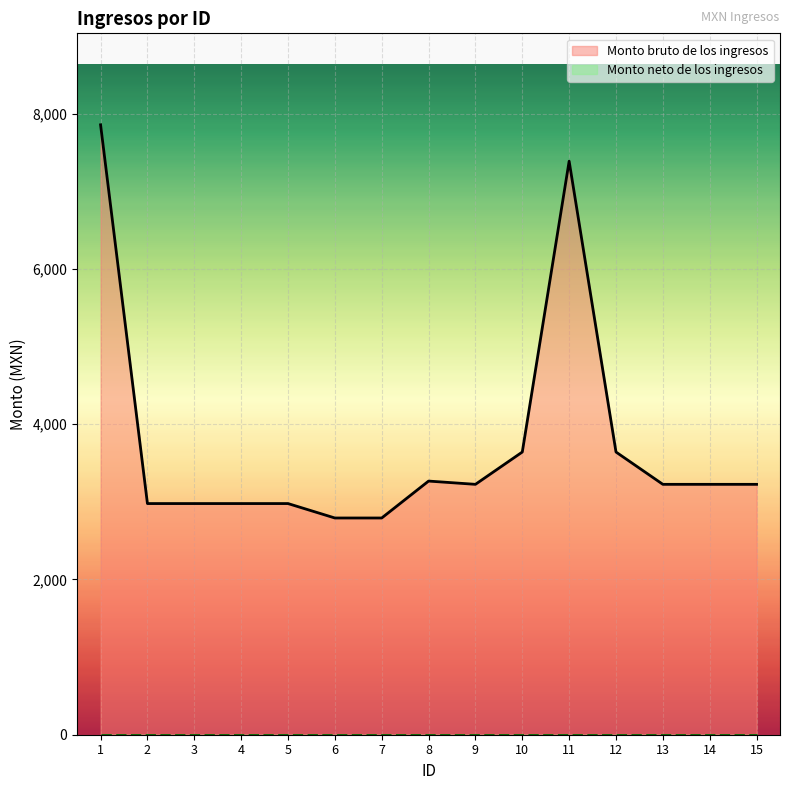

At which category does the chart reach its minimum across all series?

6